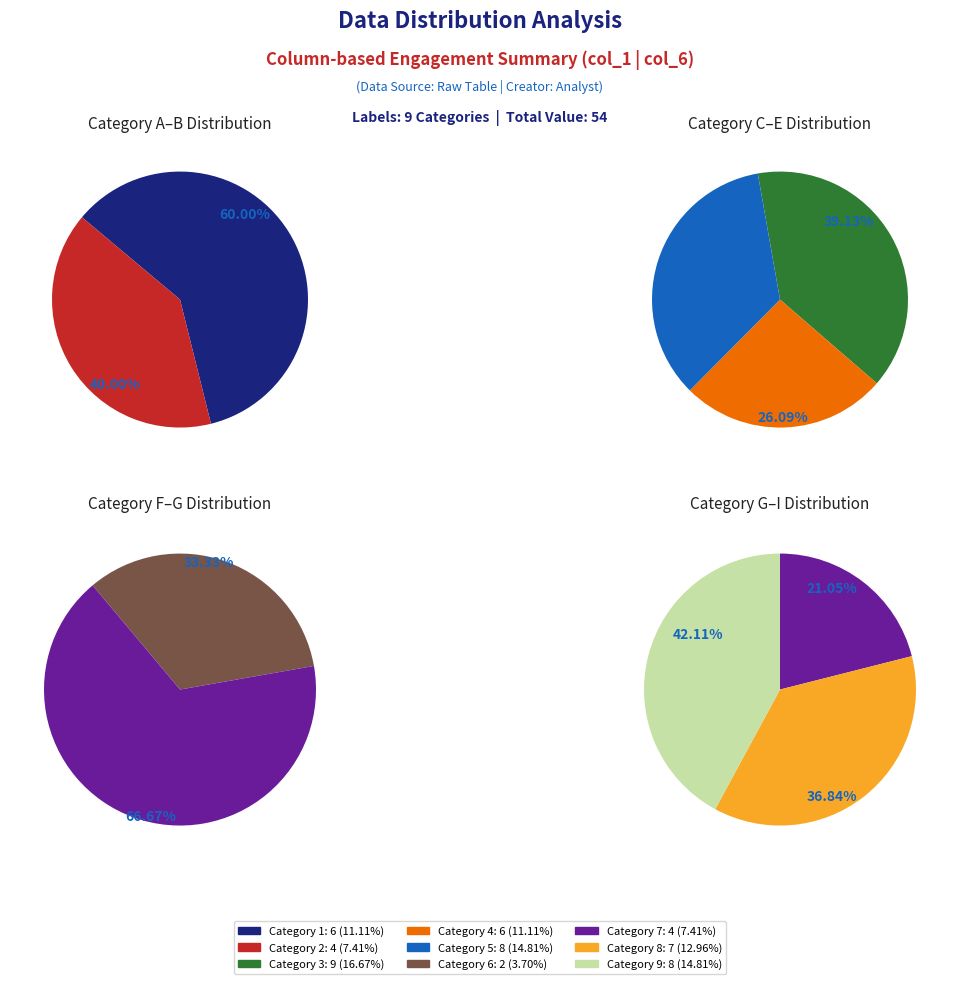

What percentage is the 3 slice, to the nearest percent?

17%